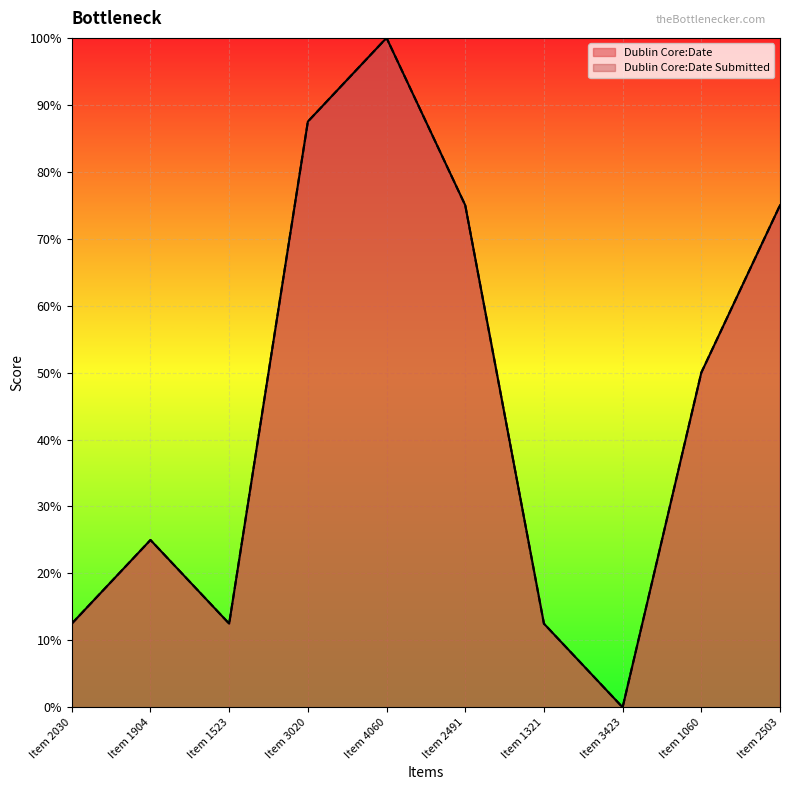

What is the difference between the Dublin Core:Date Submitted values at Item 3423 and Item 4060?

1.0